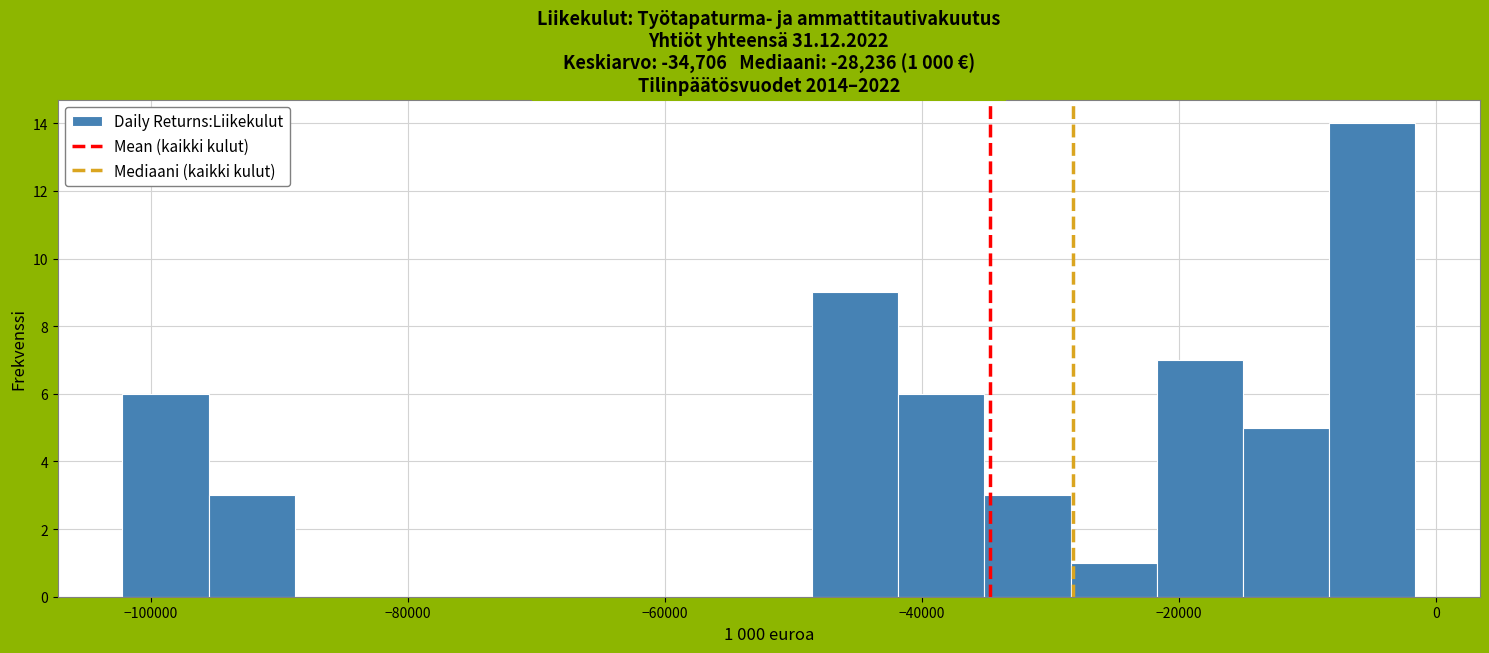

Read against the x-axis, roughly where is the centre of the tallest bar?

-4000